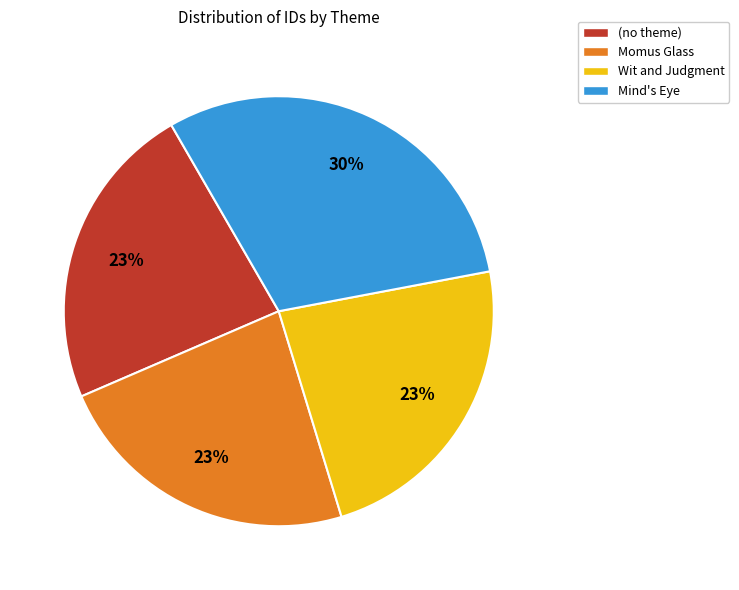

The Wit and Judgment slice represents 34% of the pie. True or false?

False